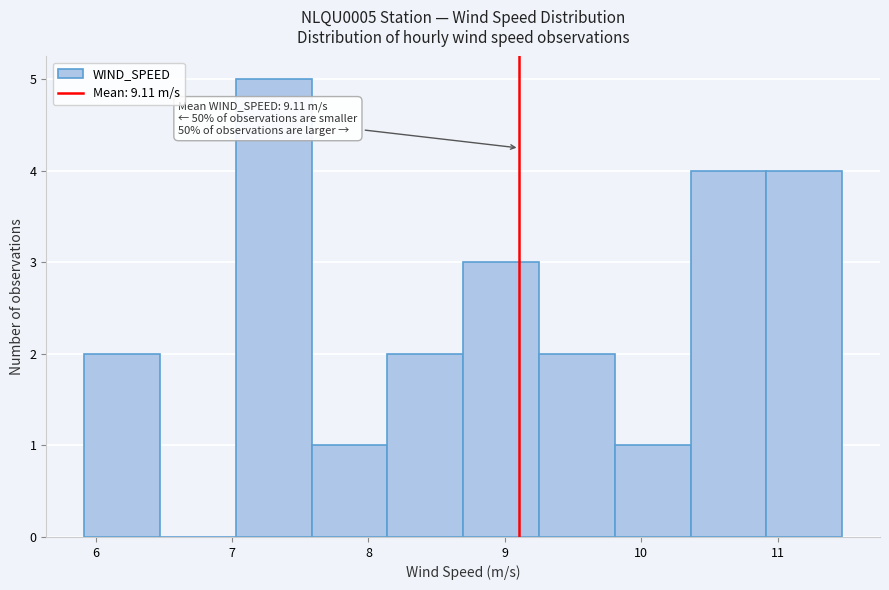

Over which range of the x-axis is the bar tallest?

7.0 to 7.6